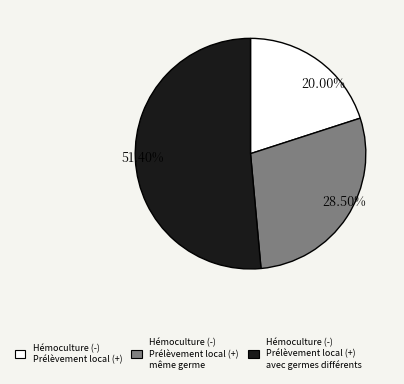

Does any single category account for the majority?

Yes